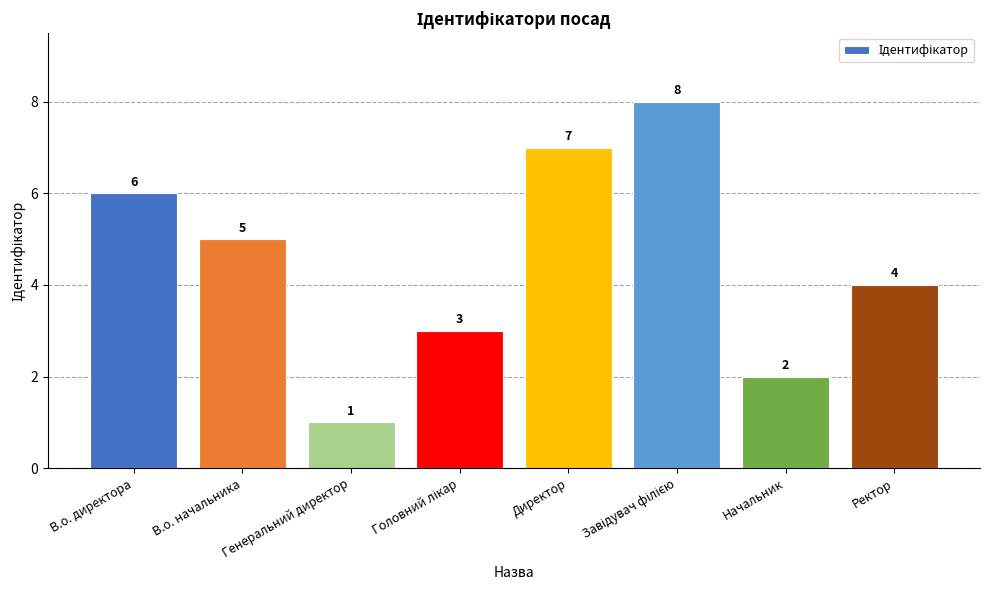

How many series are shown in this chart?

1